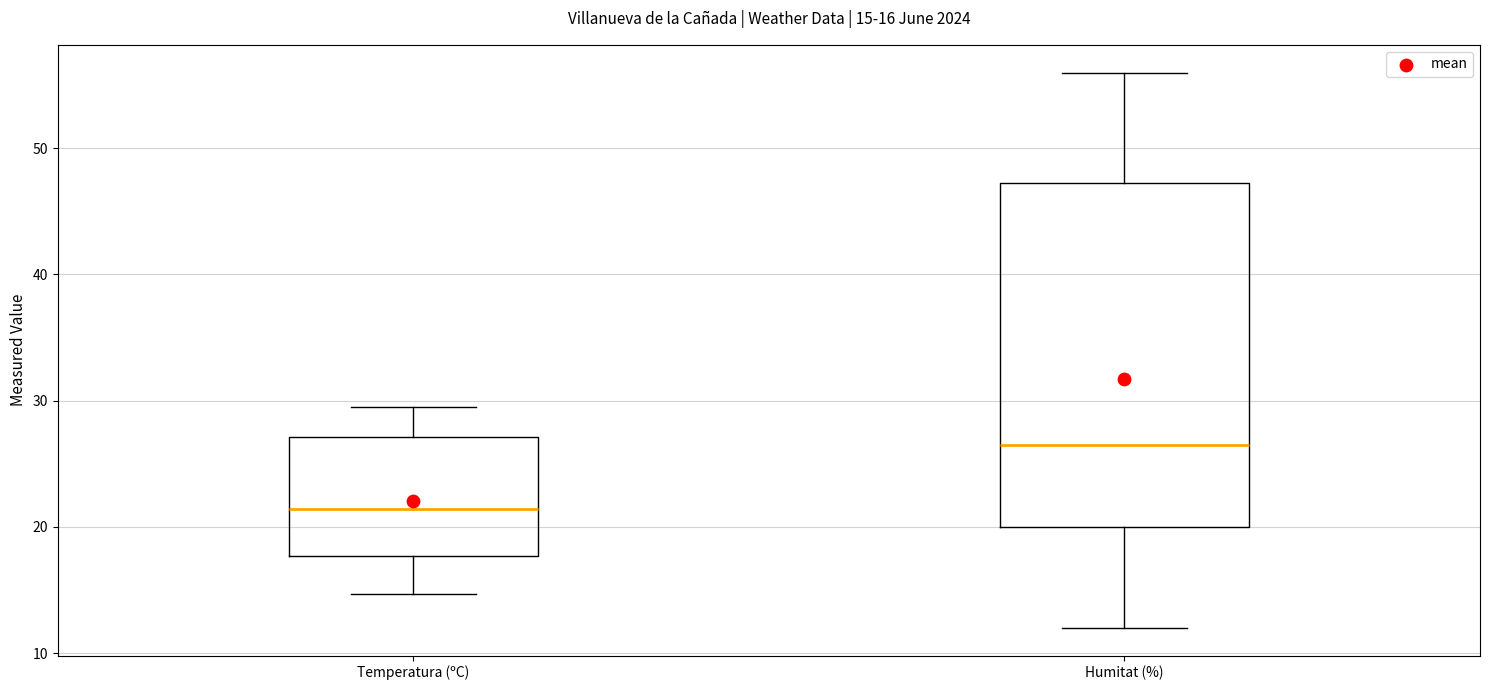

Which box's median line is the lowest?

Temperatura (ºC)